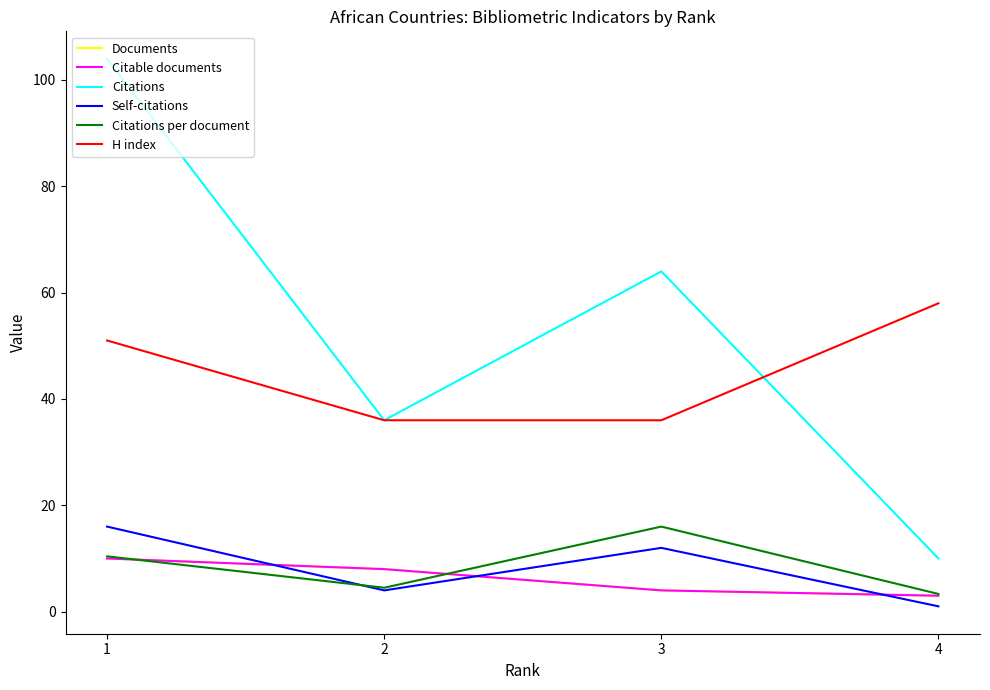

Does the chart display data point markers on the line(s)?

No